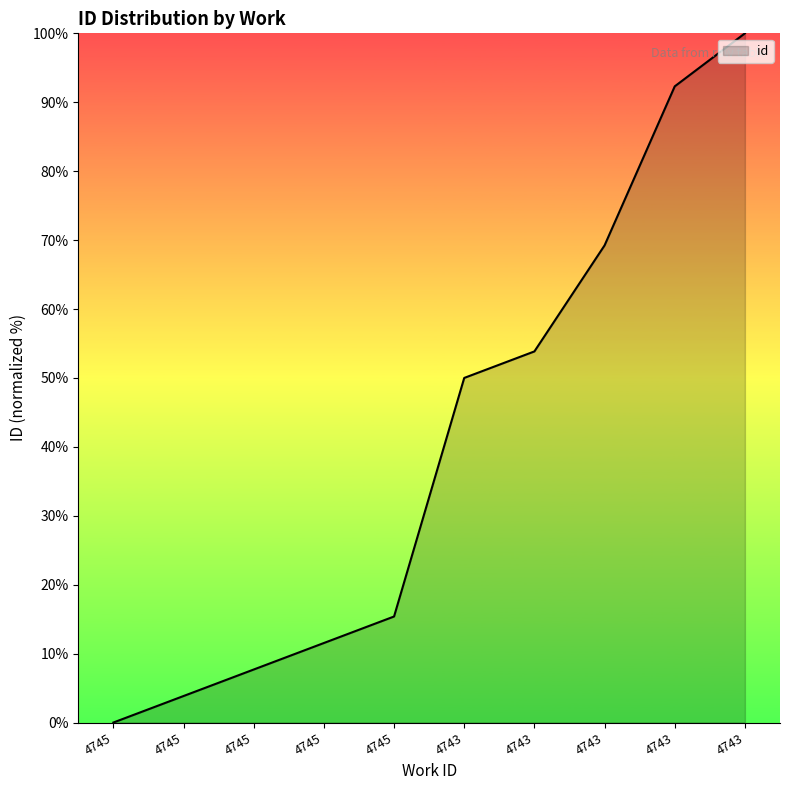

At which category does the chart reach its minimum across all series?

4745